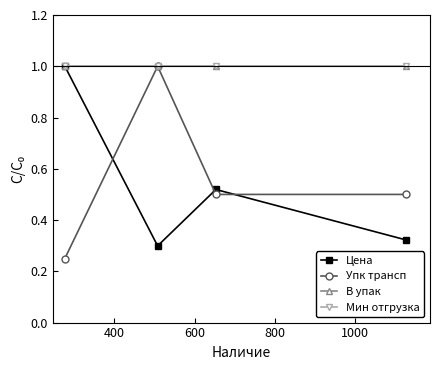

Does the chart have visible grid lines?

No